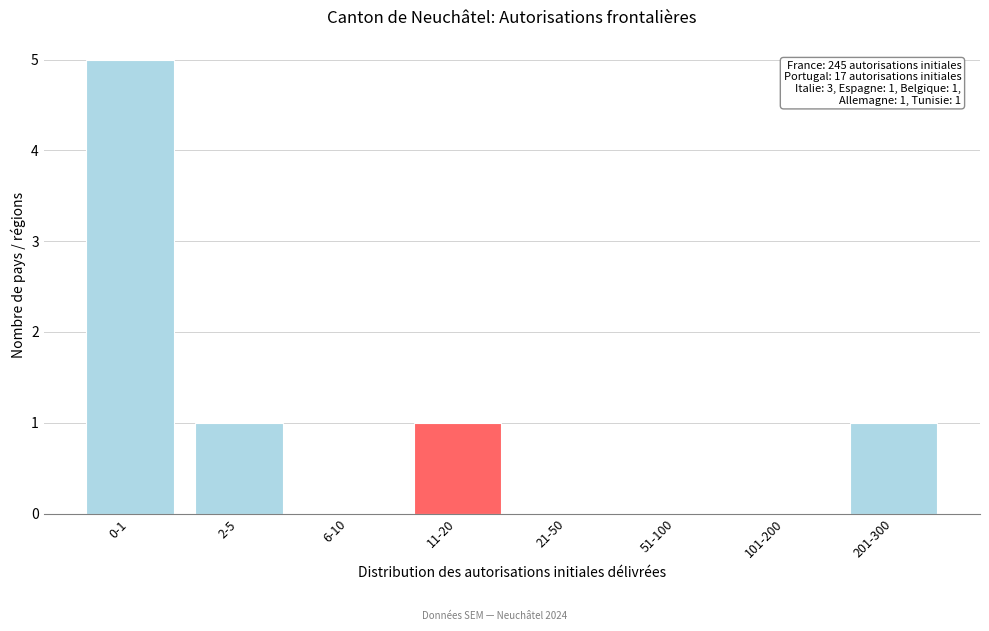

Reading left to right, list all the values displayed in this chart.

0-1=5	2-5=1	6-10=0	11-20=1	21-50=0	51-100=0	101-200=0	201-300=1